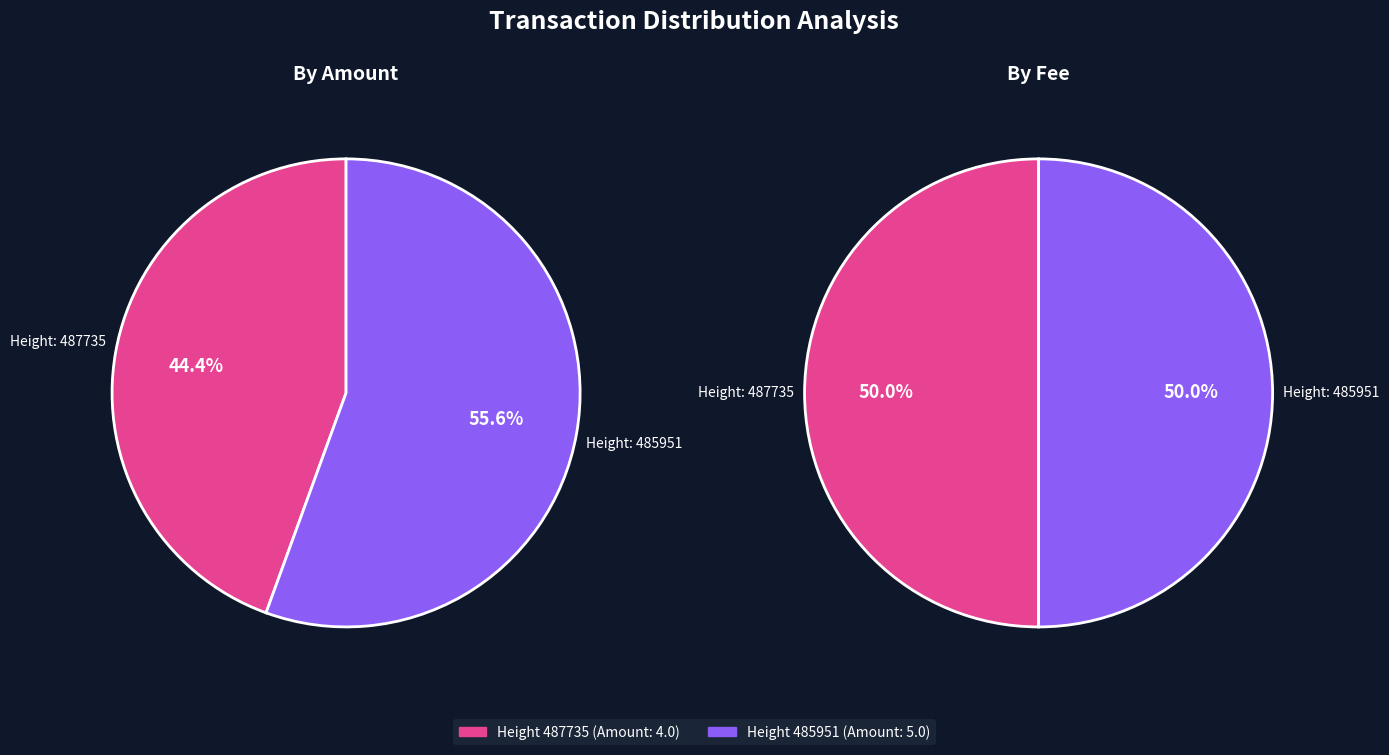

True or false: 487735 accounts for 44% of the total.

True